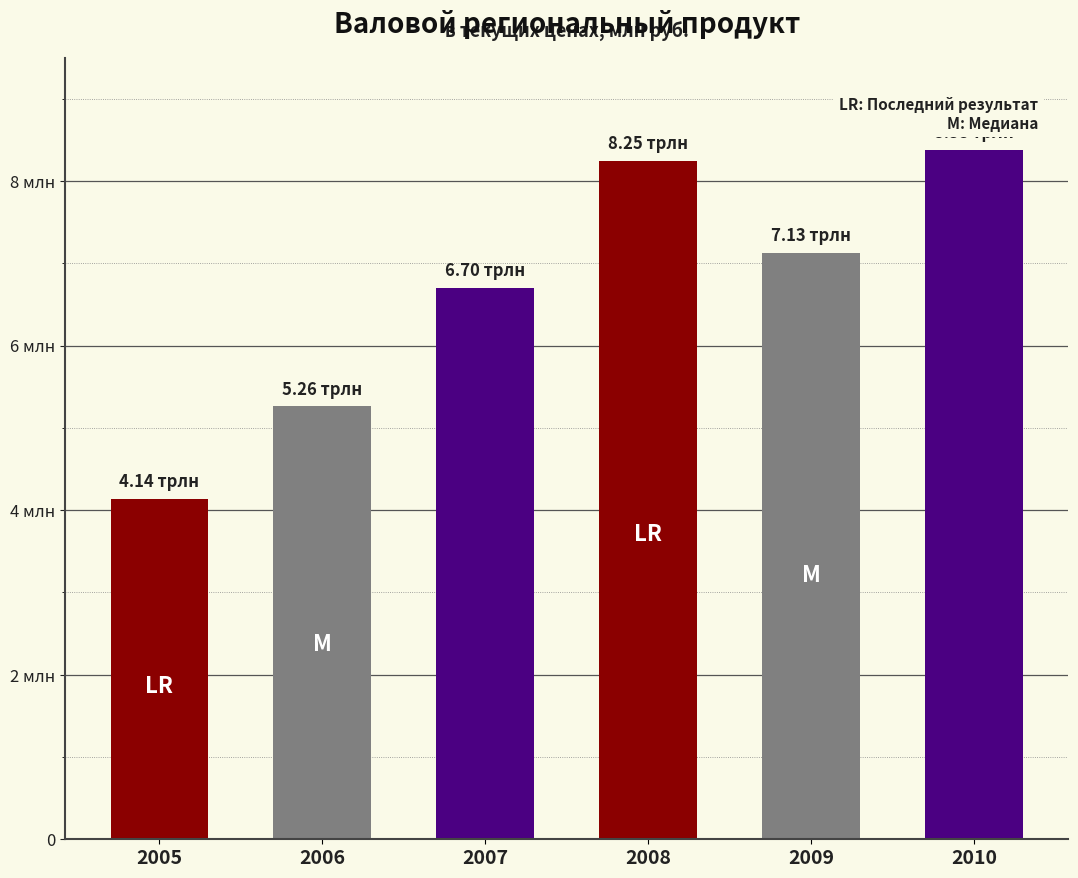

Which label corresponds to the smallest value in the chart?

2005